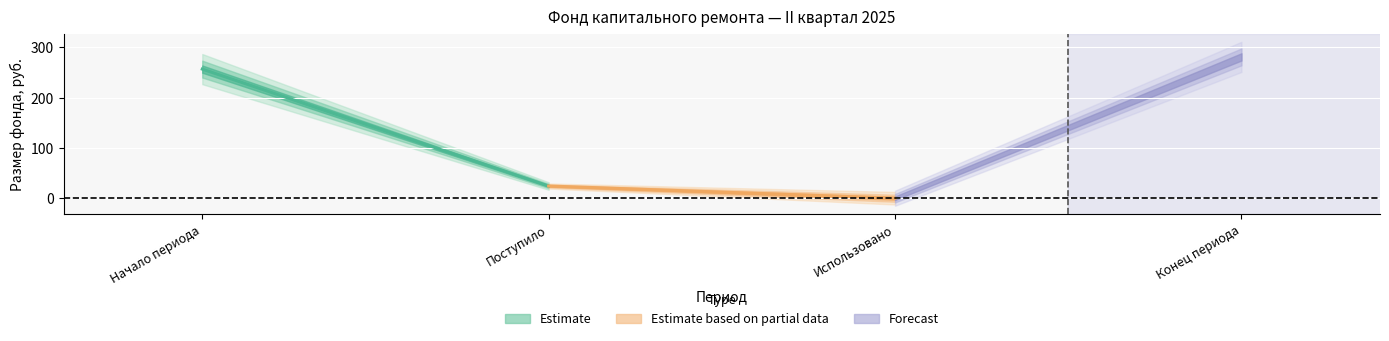

Which has a higher value, Поступило or Конец периода?

Конец периода